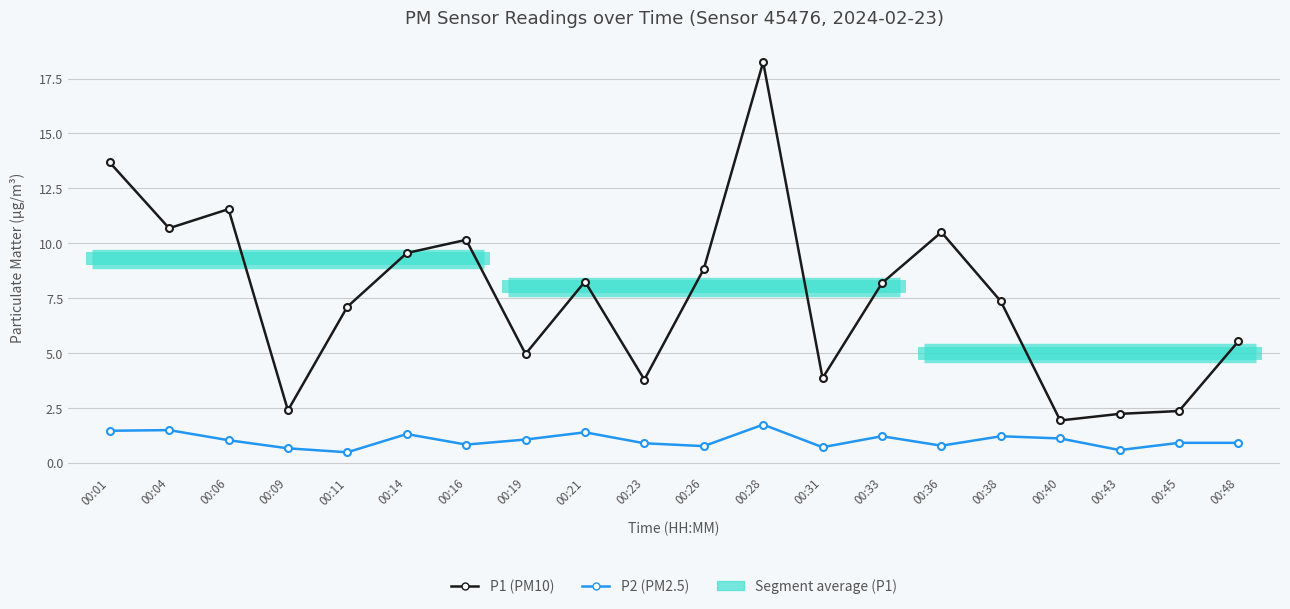

What is the difference between the maximum and minimum values in the P1 (PM10) series?

16.3